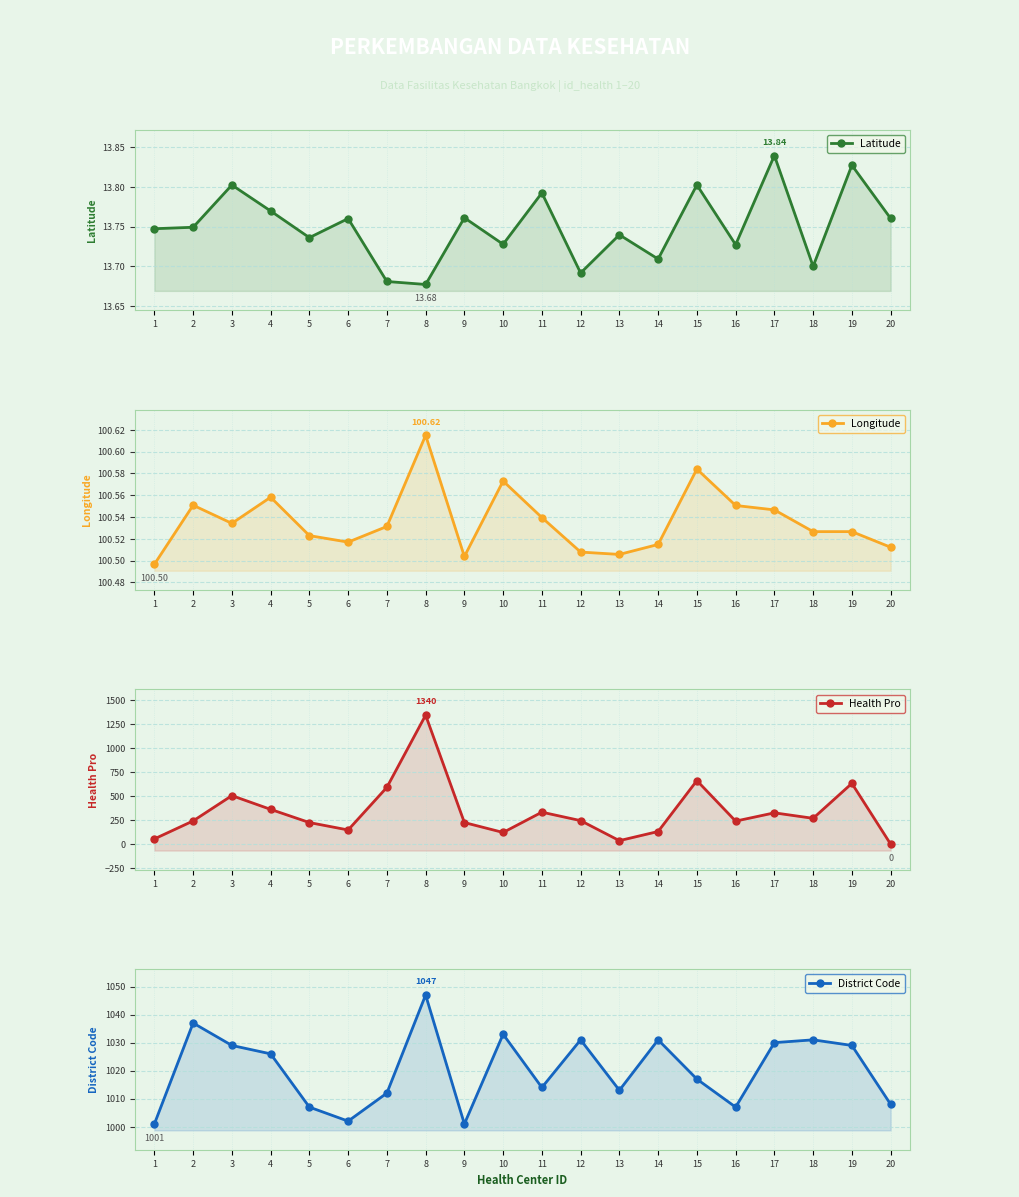

What is the difference between the maximum and second lowest values in the Latitude series?

0.2